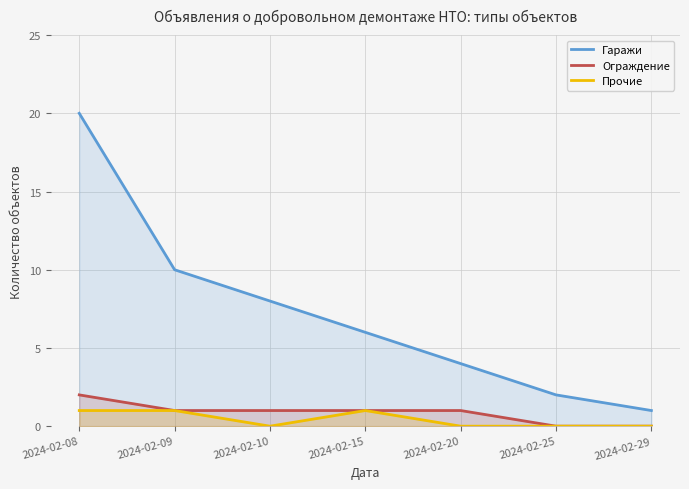

At 2024-02-10, list the series in order from smallest to largest.

Прочие, Ограждение, Гаражи